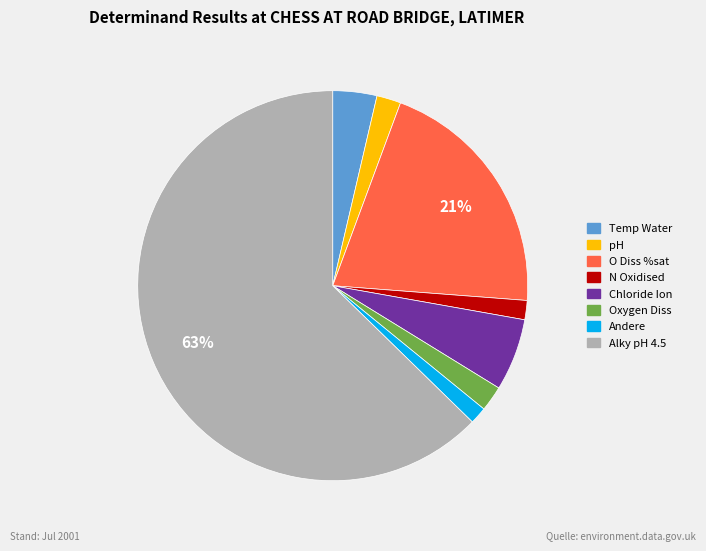

Is there any slice that represents more than half of the pie?

Yes